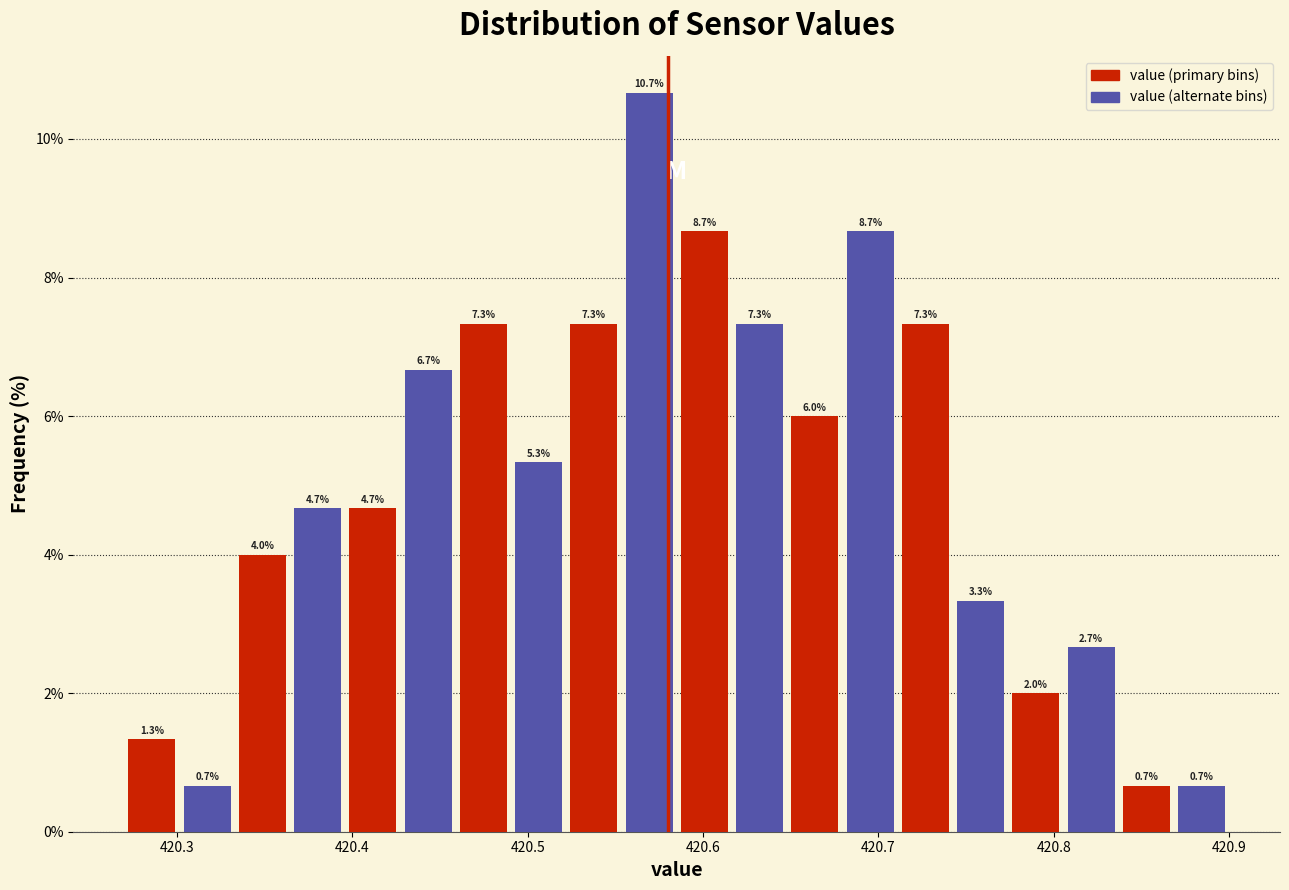

Around what value on the x-axis is the tallest bar? Give the approximate position of its centre, as read against the axis.

420.57